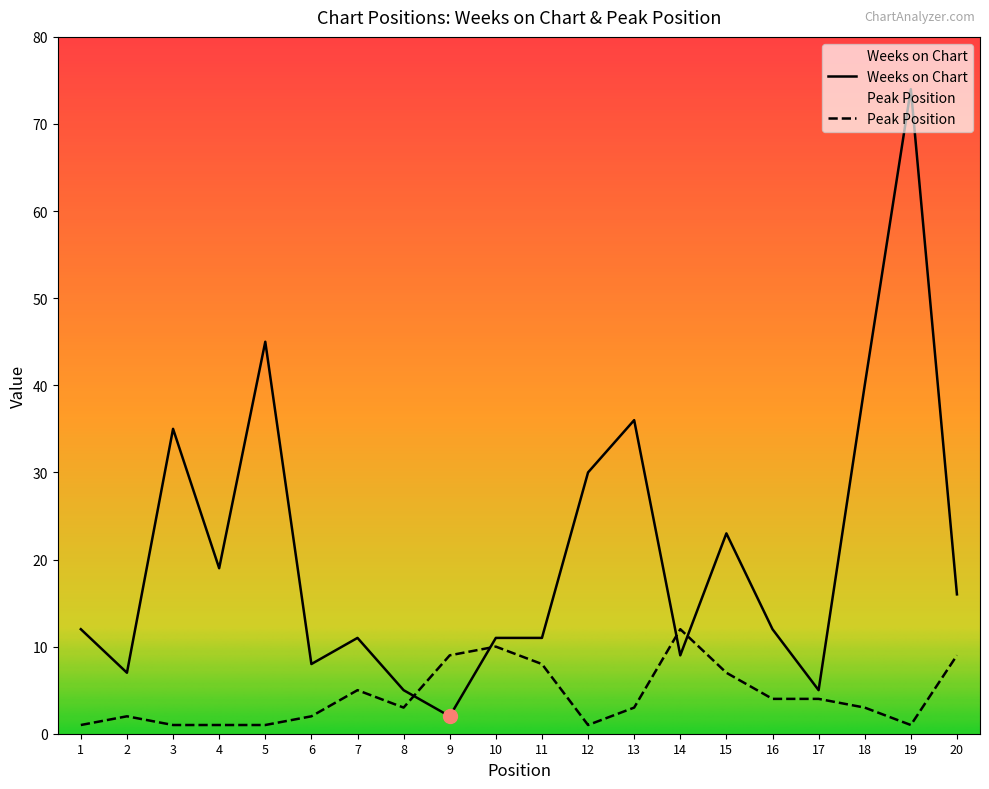

Rank the categories by Peak Position value from highest to lowest.

14, 10, 9, 20, 11, 15, 7, 16, 17, 8, 13, 18, 2, 6, 1, 3, 4, 5, 12, 19